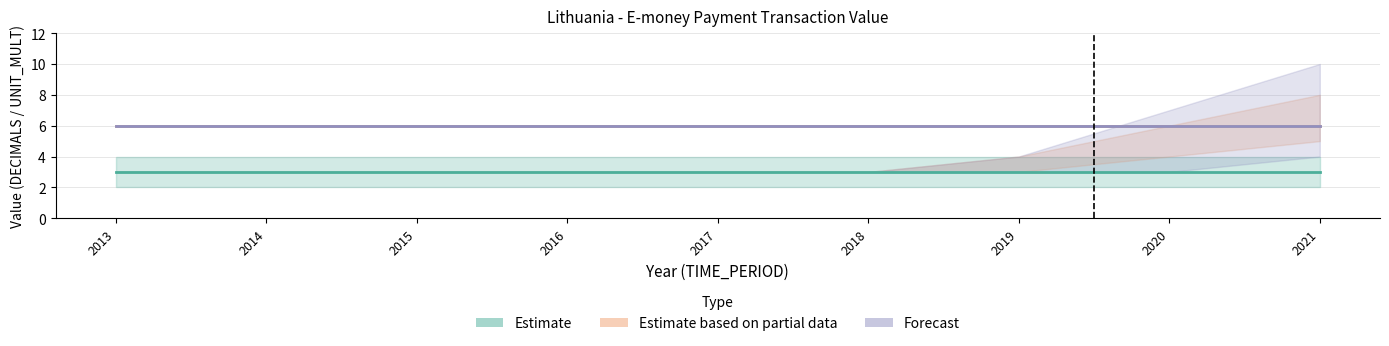

Is the value of Forecast at 2017 greater than the value of Estimate based on partial data at 2015?

No